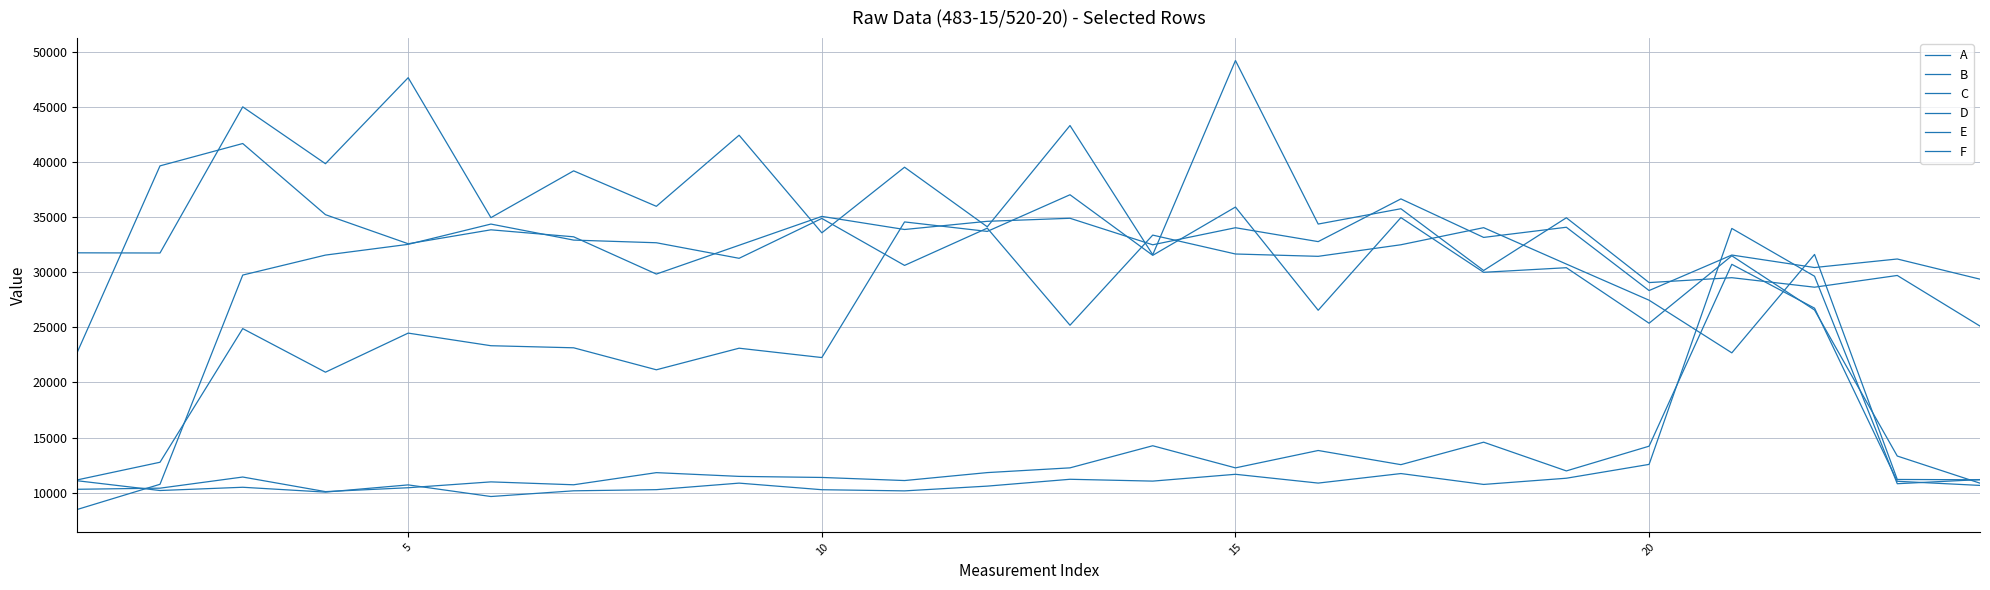

Does the chart display data point markers on the line(s)?

No